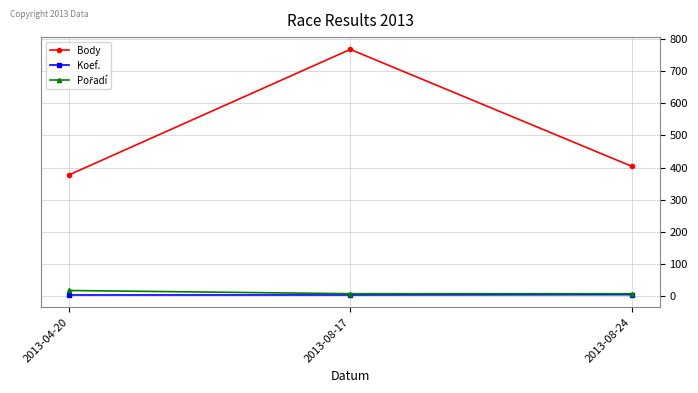

The value of Body at 2013-08-17 is 768. True or false?

True